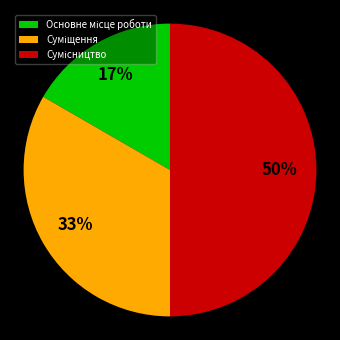

To the nearest percent, what is the average slice percentage?

33%